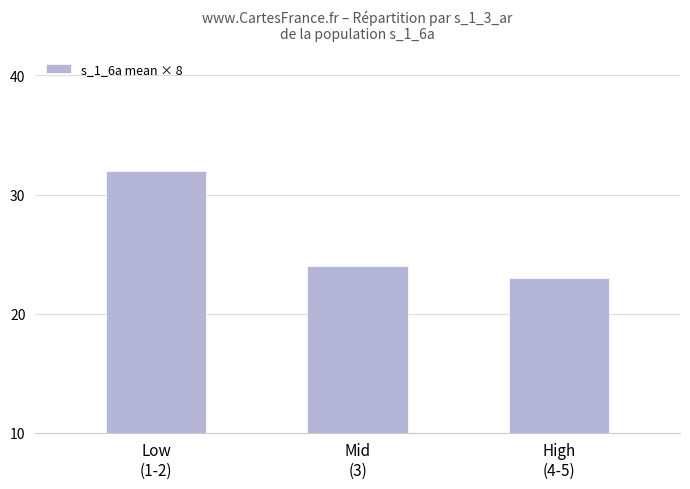

What is the label of the 3rd bar from the right?

Low
(1-2)